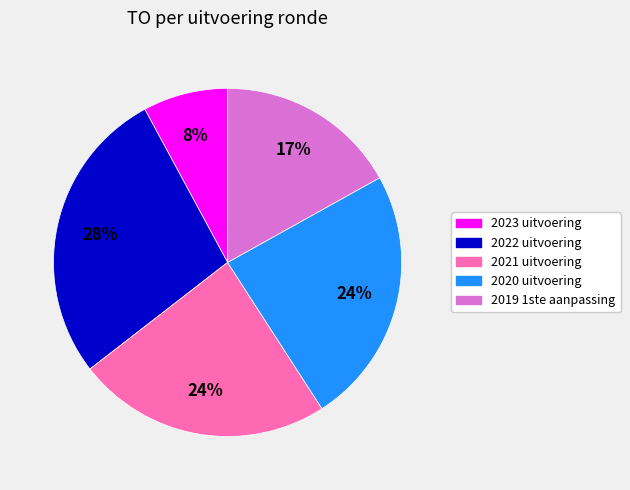

Is there a majority slice in this chart?

No